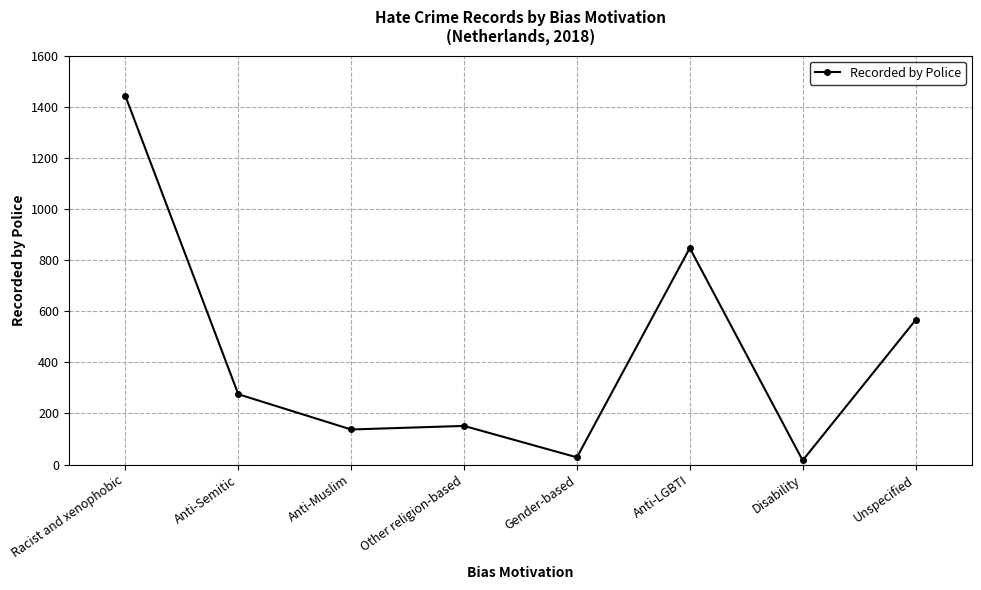

Does the chart have visible grid lines?

Yes